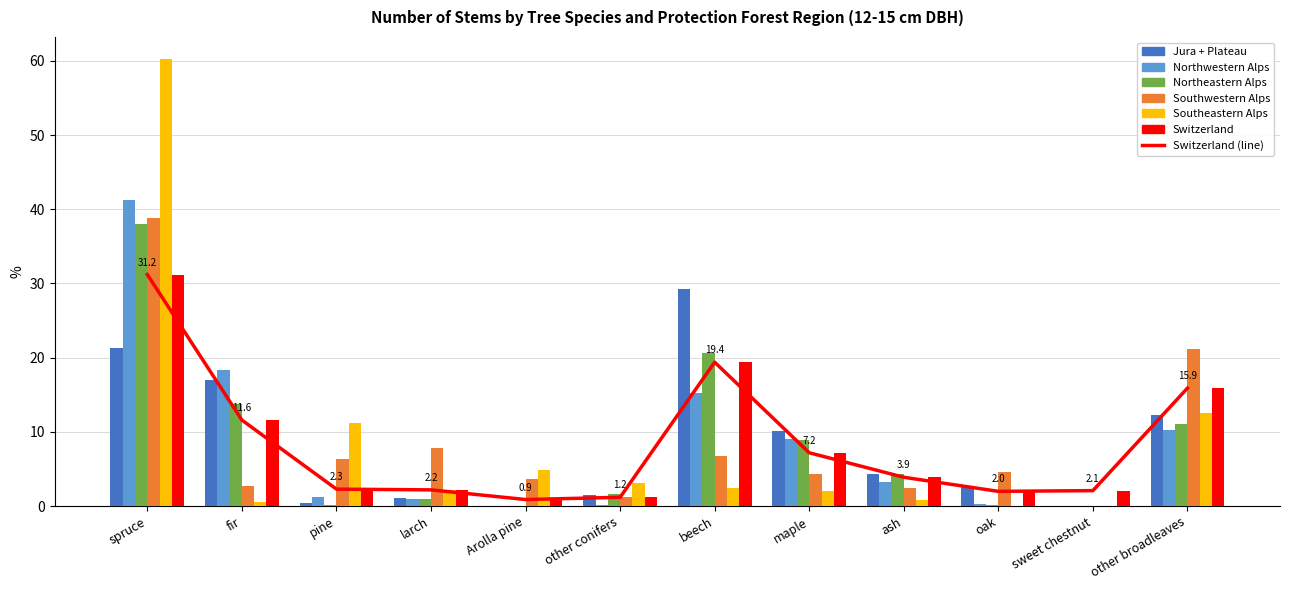

Which has a higher value, pine or spruce?

spruce